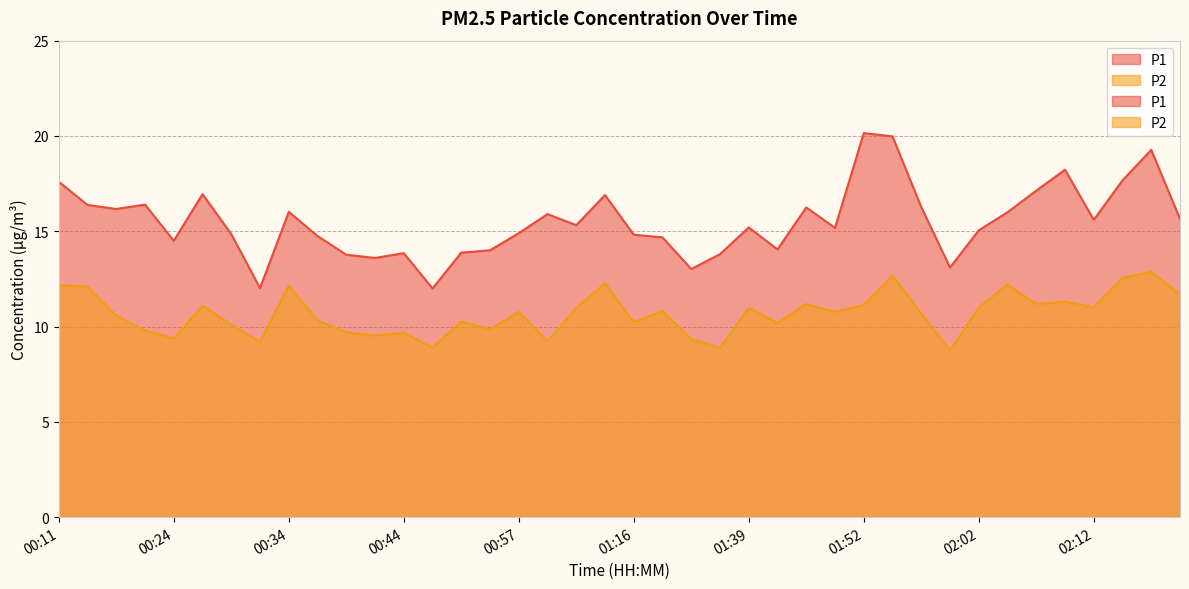

What is the difference between the P1 values at 02:07 and 02:19?

1.5